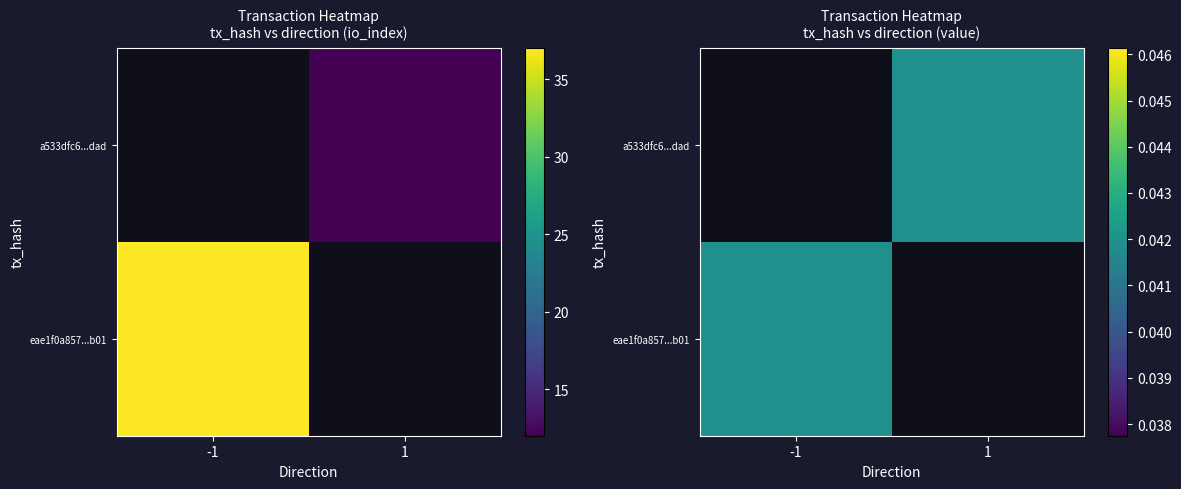

What is the sum of the a533dfc6bdb91ee6e1d8005c5b50731bf1b7dad values at io_index and direction?

13